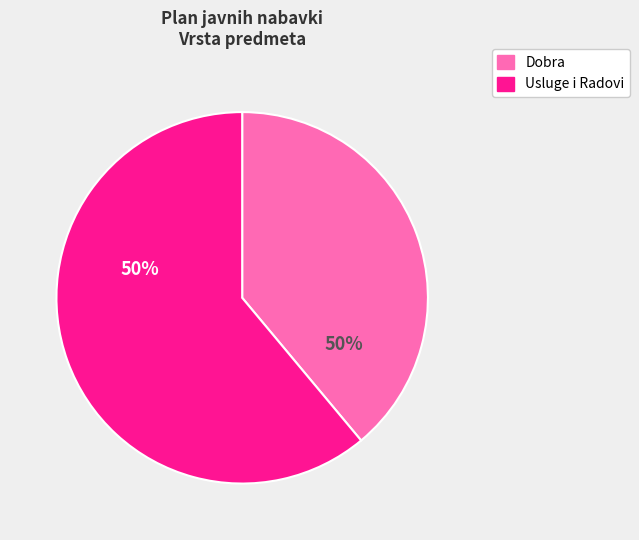

True or false: Dobra accounts for 39% of the total.

True